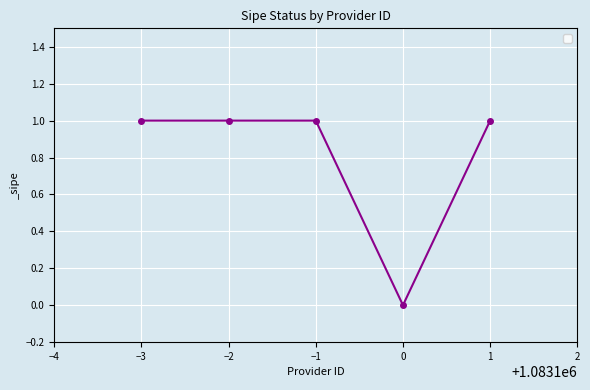

True or false: the data shows 1 at 1.

True